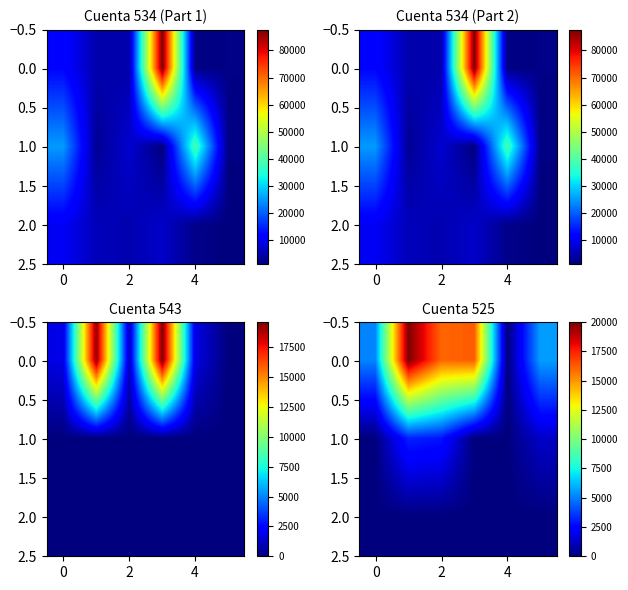

What is the spread (max minus min) of values at 0?

20000.0